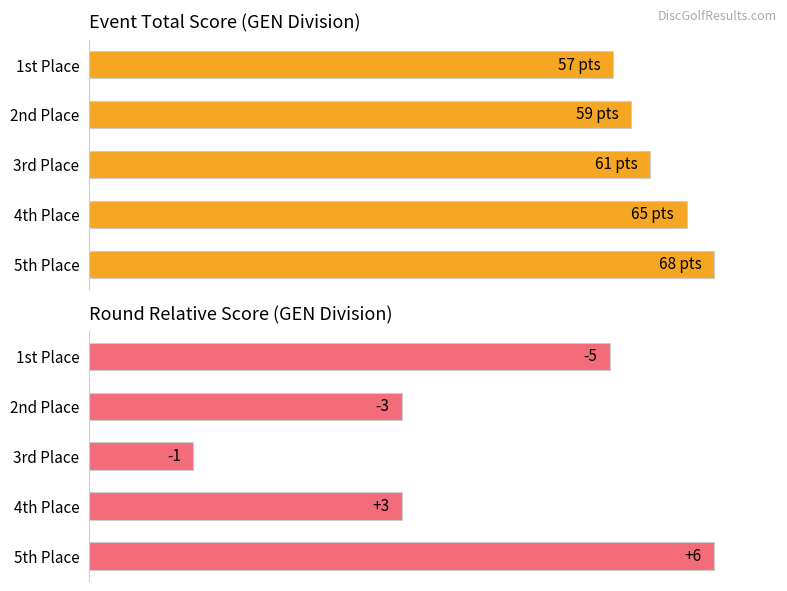

What are all the series names shown in the legend?

Event Total Score, Round Relative Score